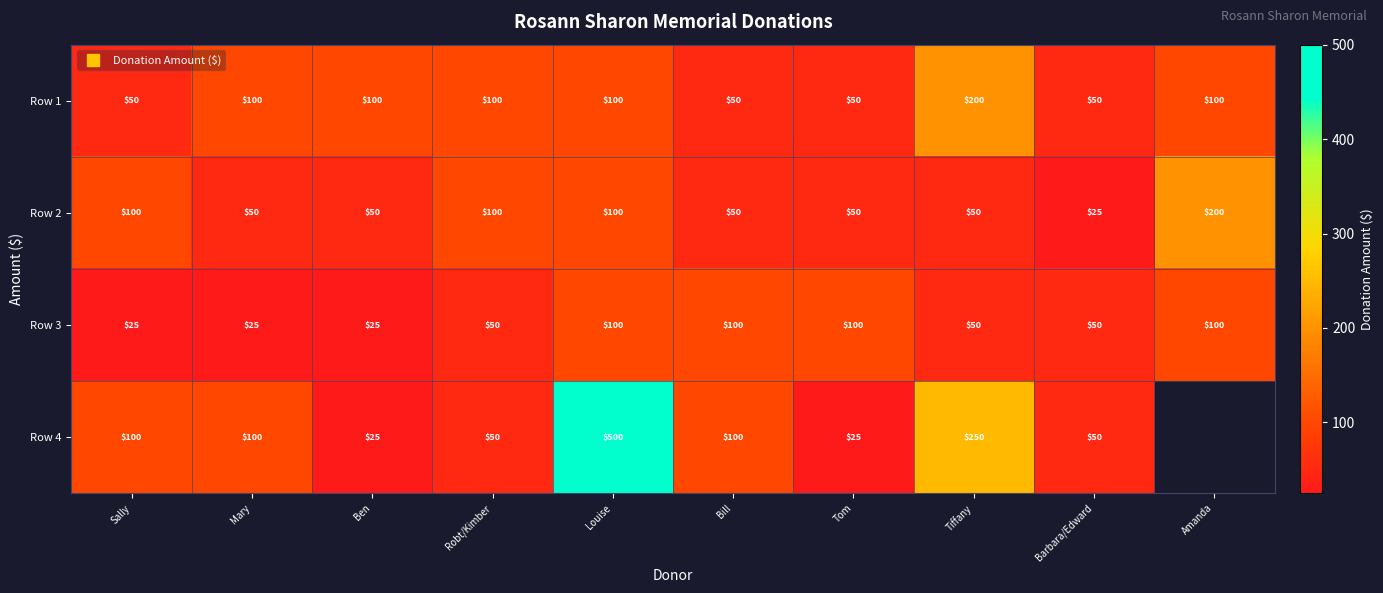

The value of Row 1 at Sally is 30.4. True or false?

False